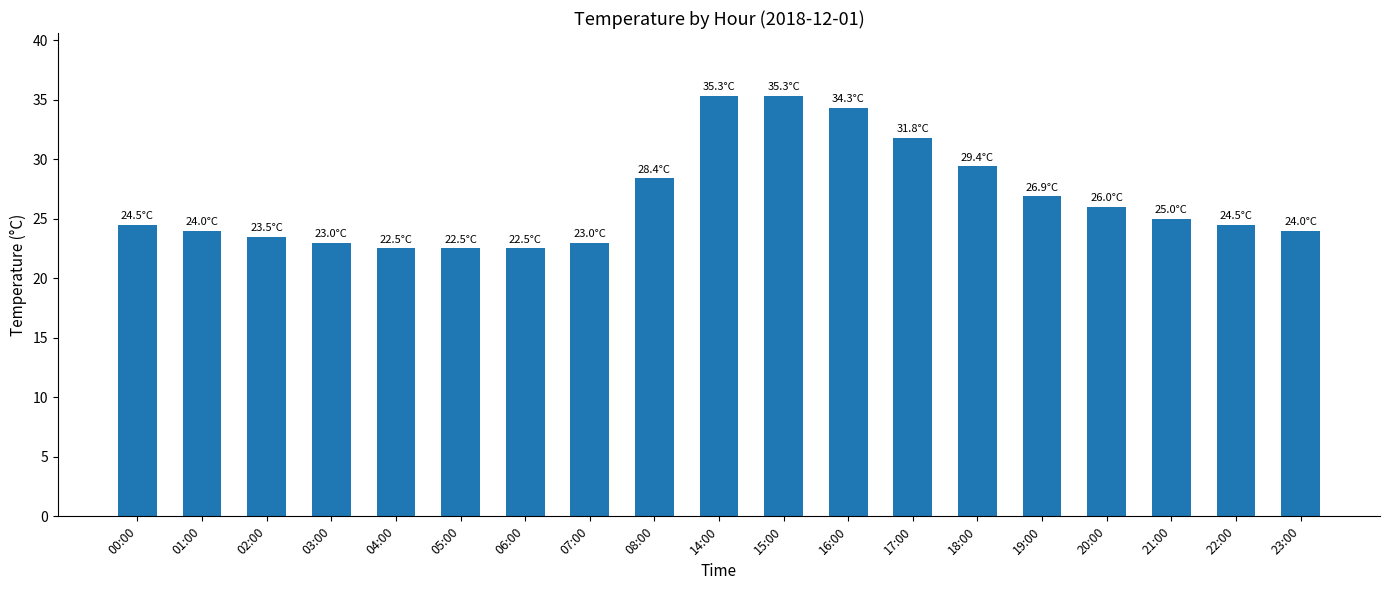

The value at 04:00 is 12.8. True or false?

False